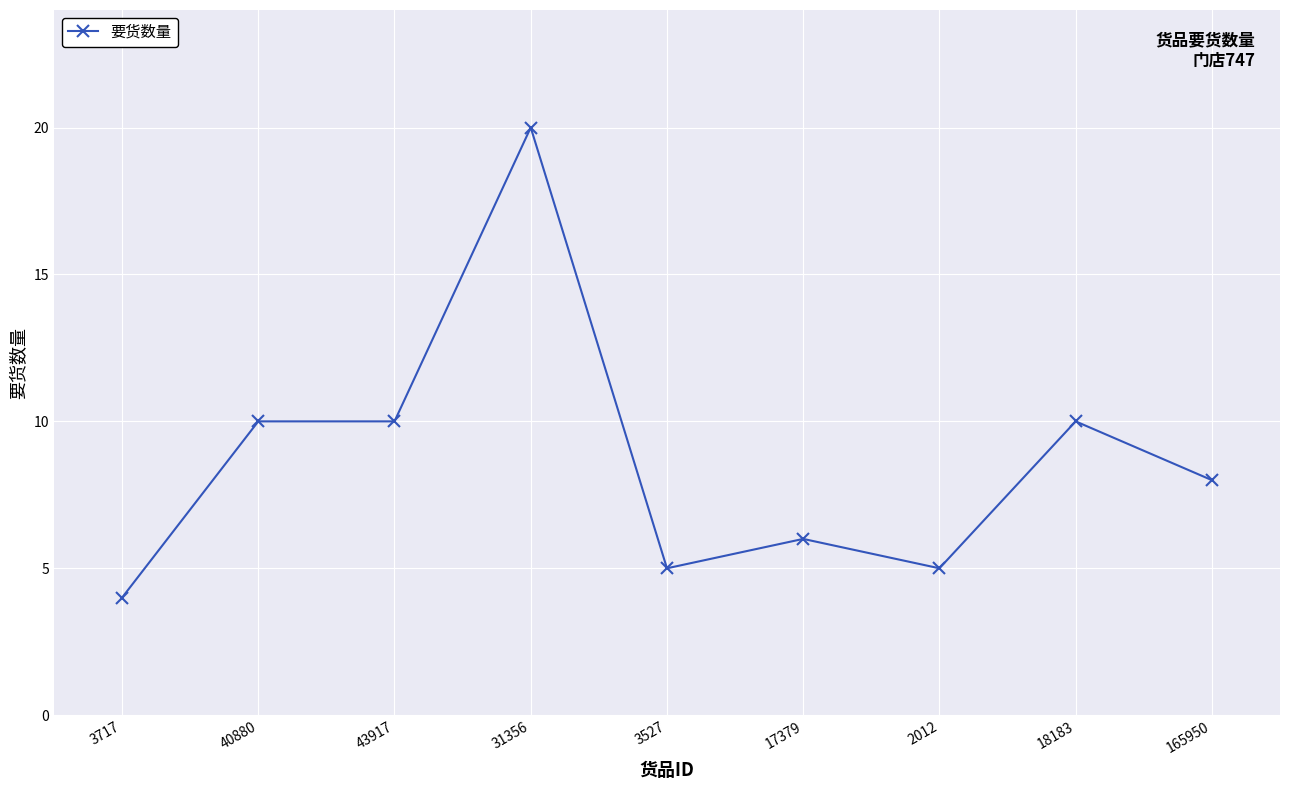

What is the change in value from 17379 to 2012?

-1